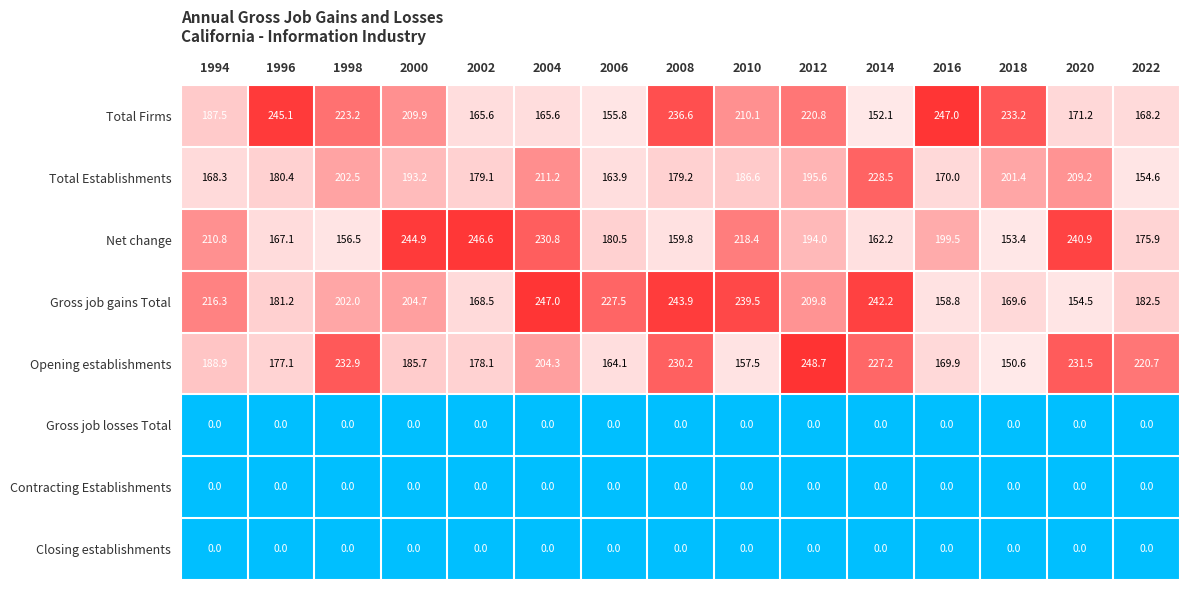

What is the difference between the highest and lowest values at 2004?

247.0